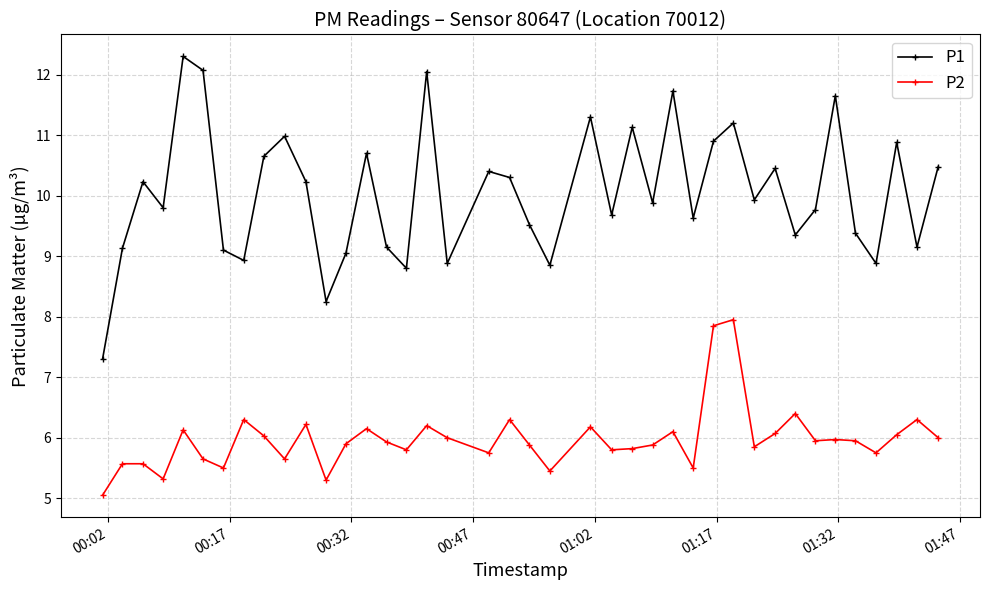

What is the sum of all P1 values?

402.0